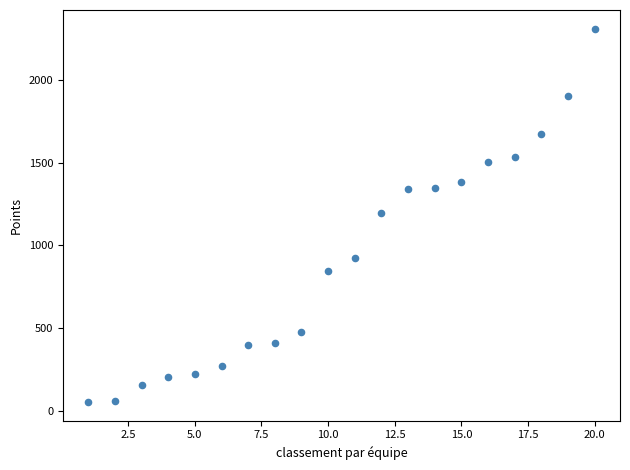

What is the range of X values (max minus min)?

19